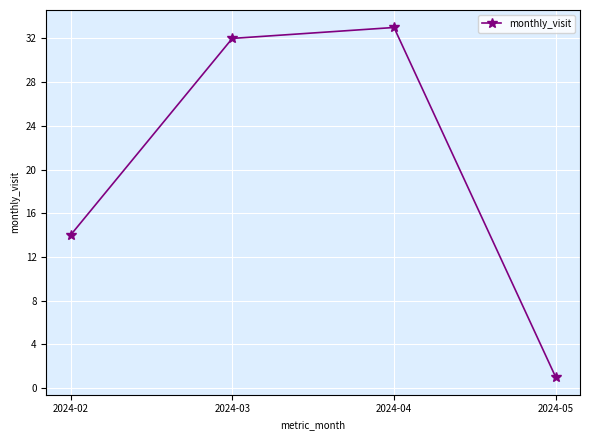

What value does the data have at 2024-04, to the nearest 5?

35